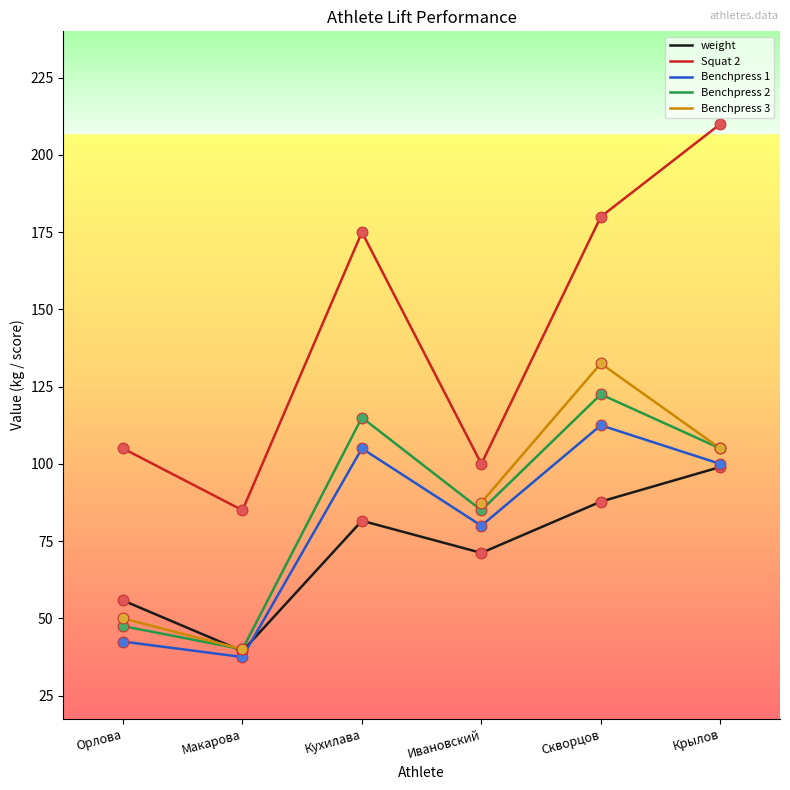

Which series contains the lowest Y value?

Benchpress 1